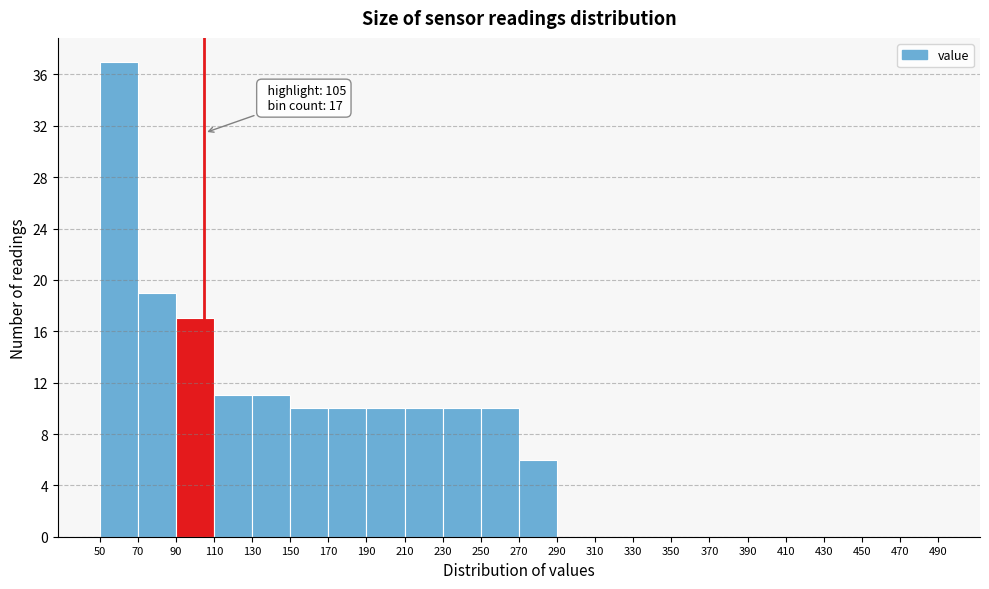

Which range on the x-axis has the tallest bar?

50 to 70